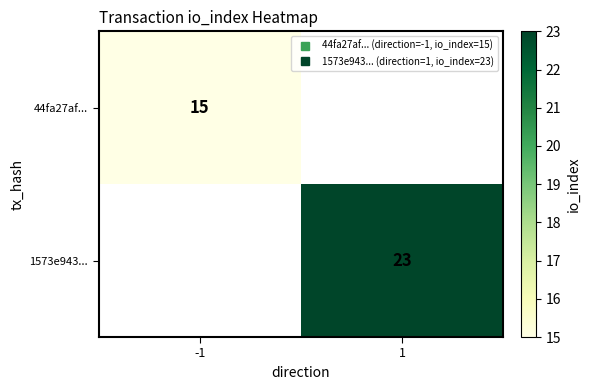

Is it true that 44fa27af... equals 15.0 at -1?

True